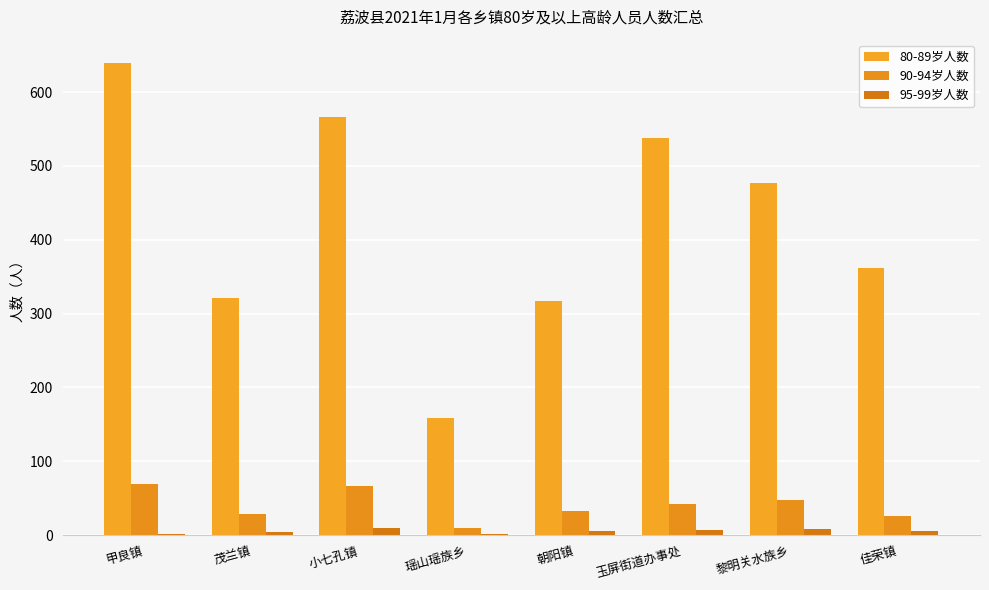

What is the value of the 90-94岁人数 bar at the 3rd from the left?

66